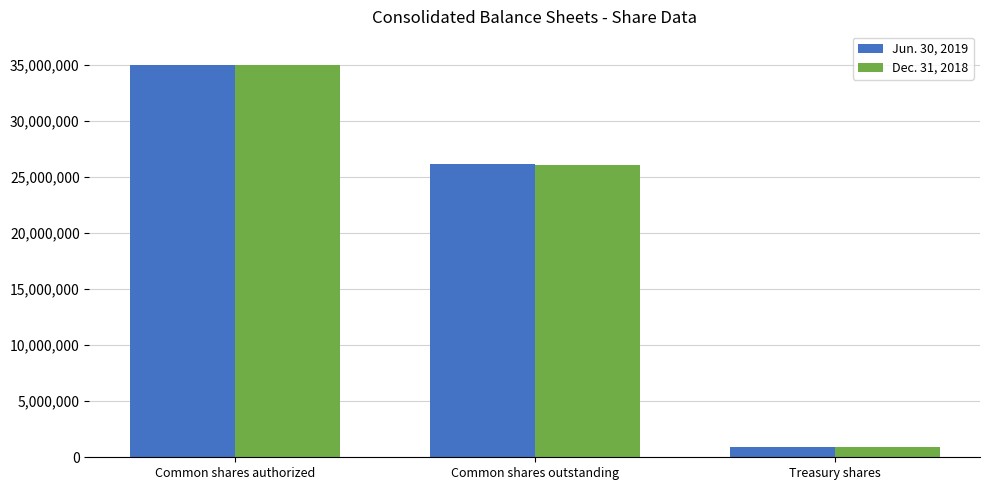

The Dec. 31, 2018 series shows 931751 at Treasury shares. True or false?

True